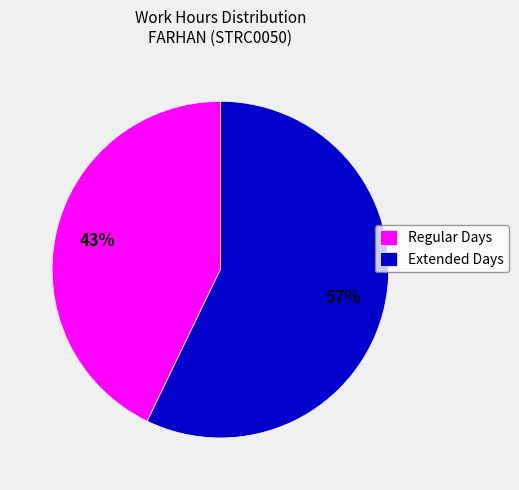

Combined, do Regular Days and Extended Days account for over 50%?

Yes